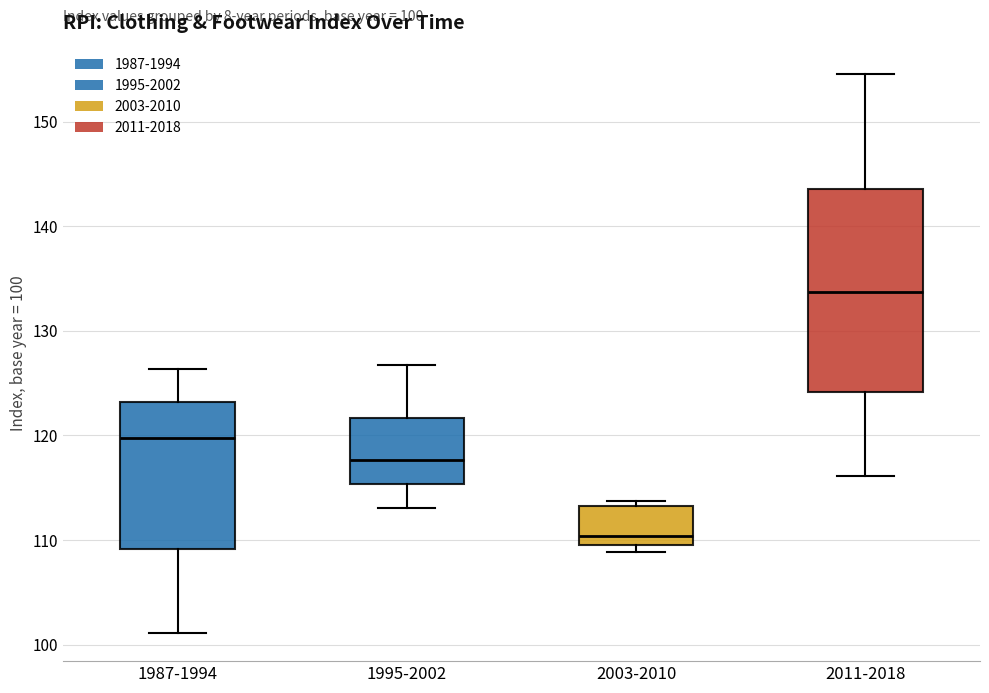

Which box is the tallest, from its lower edge to its upper edge?

2011-2018